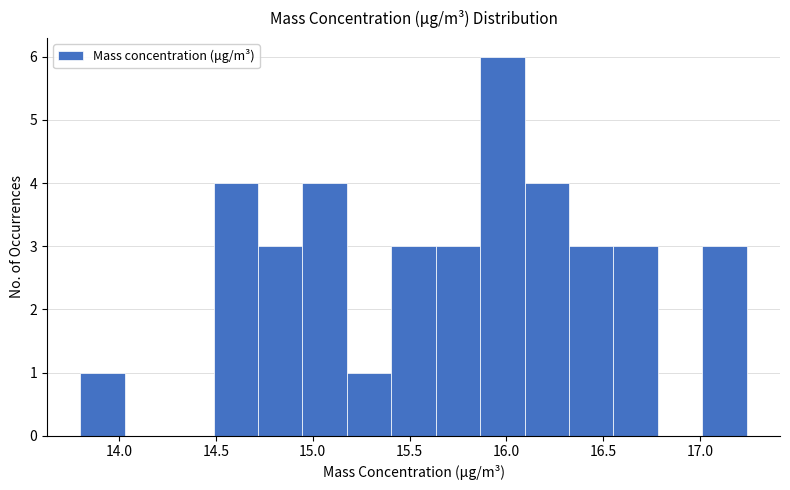

Over which range of the x-axis is the bar tallest?

15.85 to 16.10